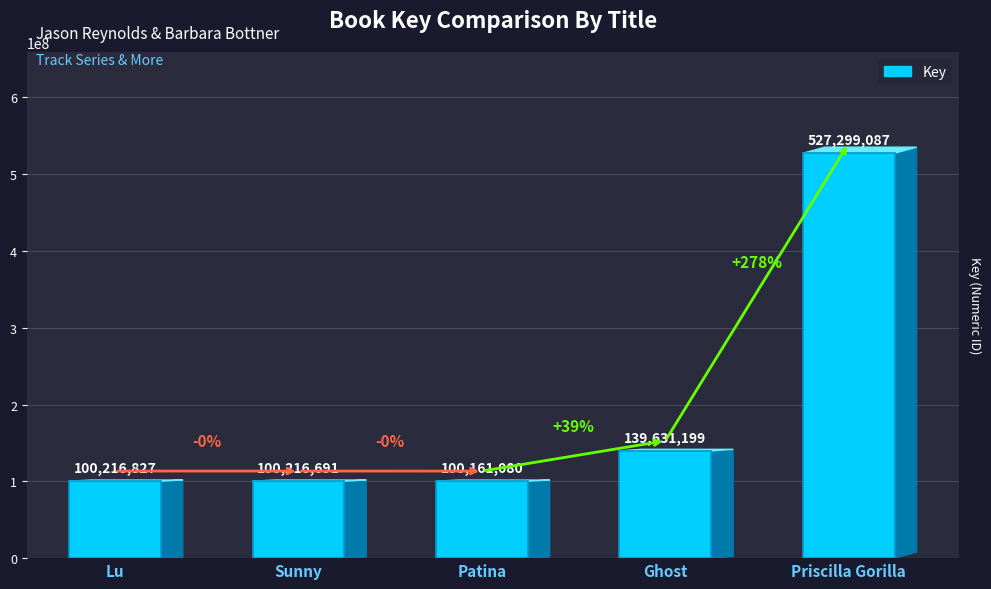

How many series are shown in this chart?

1